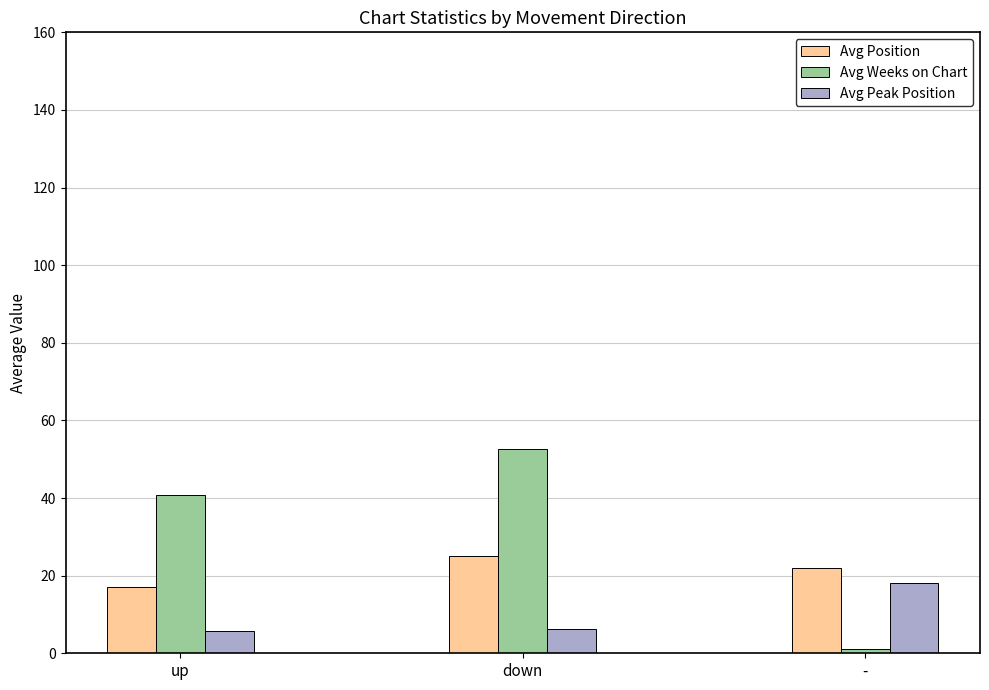

What is the average value of the Avg Weeks on Chart series?

31.5